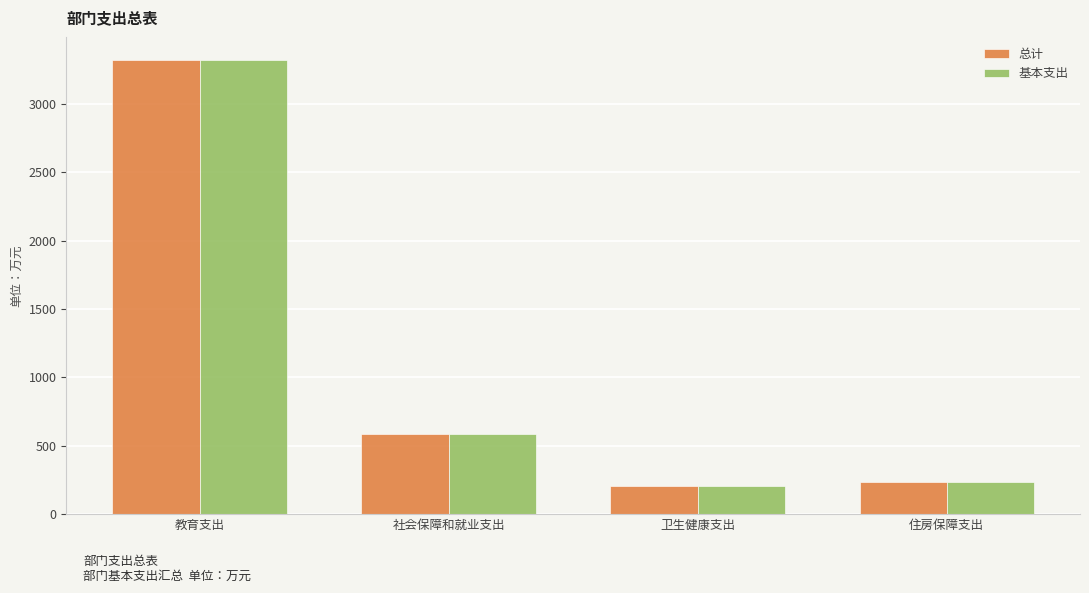

What is the difference between the 总计 values at 住房保障支出 and 社会保障和就业支出?

354.9